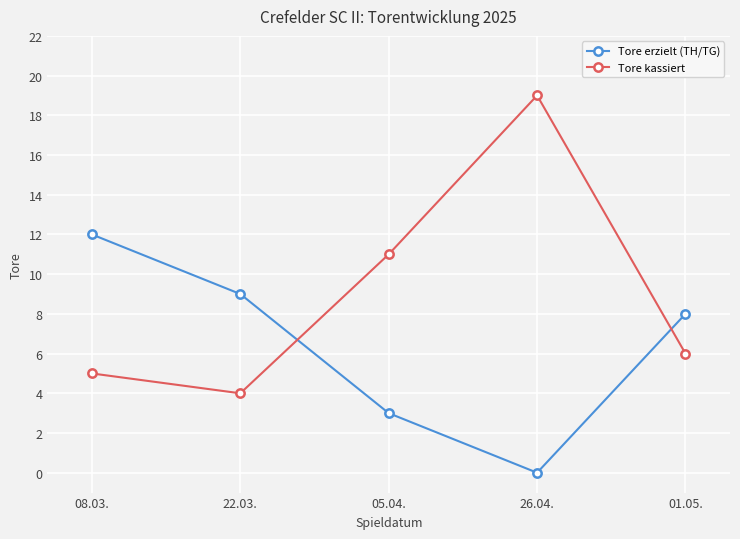

Does the chart display data point markers on the line(s)?

Yes